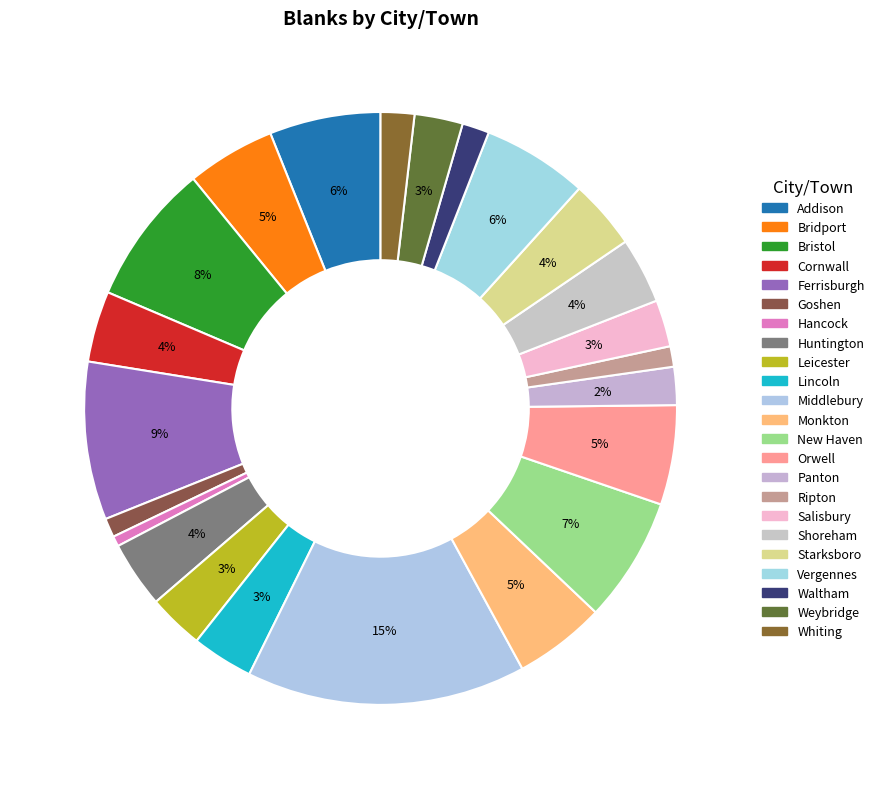

How many slices are in this pie chart?

23